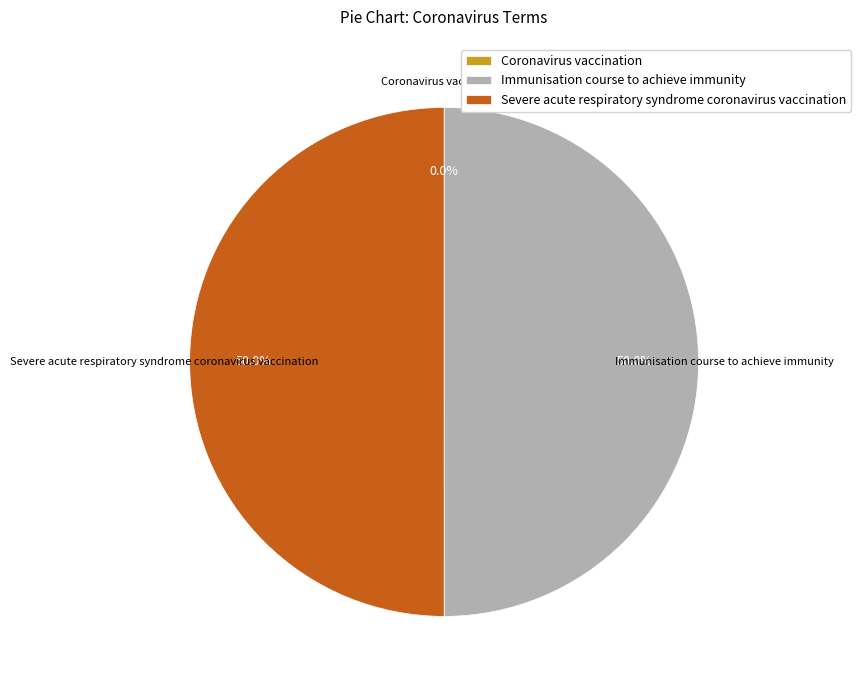

How much of the chart is everything except Severe acute respiratory syndrome coronavirus vaccination?

50.0%